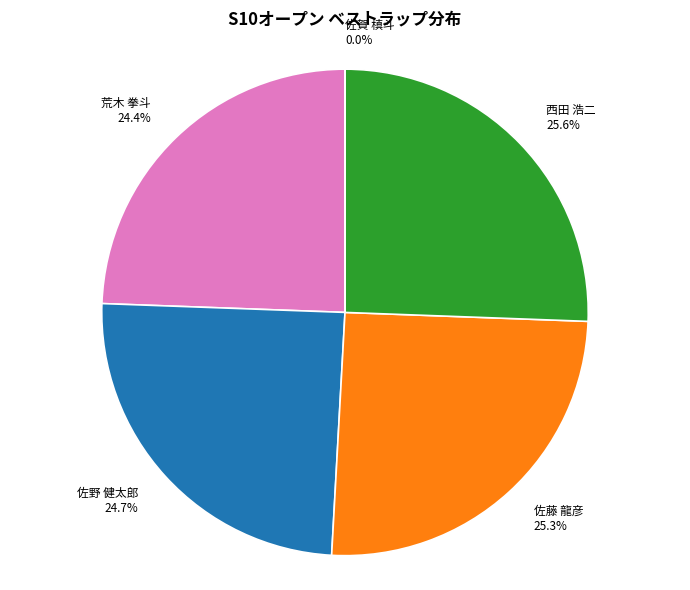

Does any single category account for the majority?

No